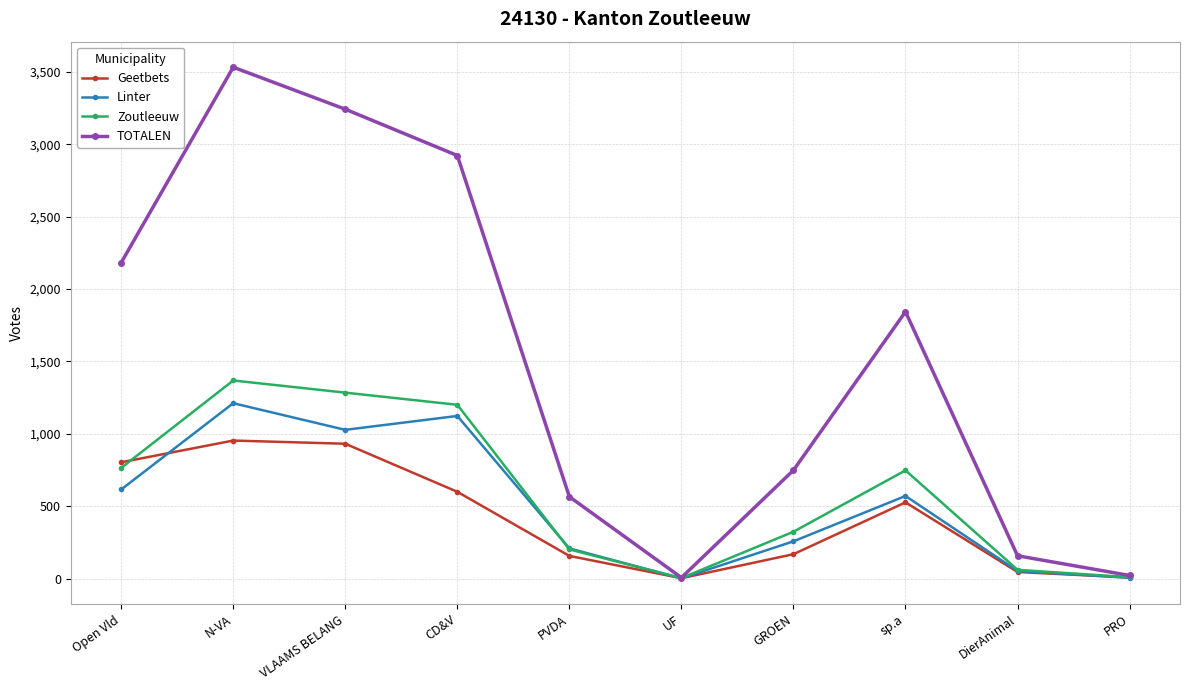

The TOTALEN series shows 3229 at Open Vld. True or false?

False